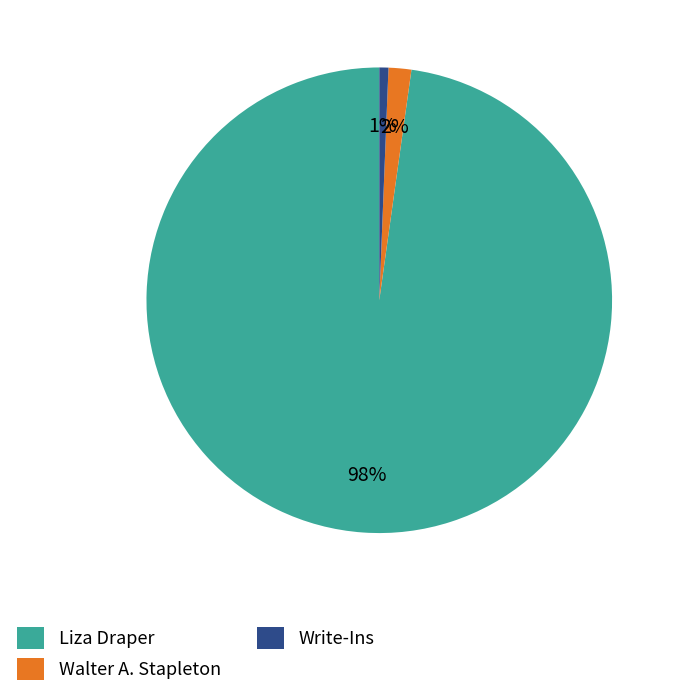

To the nearest percent, what is the difference between the Walter A. Stapleton and Write-Ins slice percentages?

1%